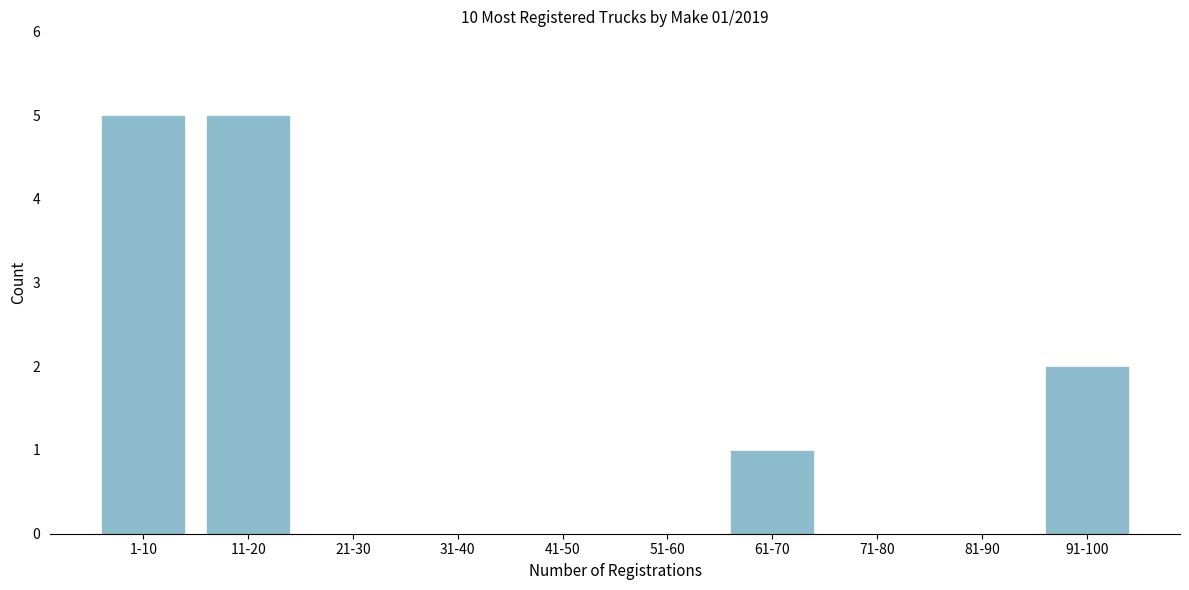

Reading left to right, list all the values displayed in this chart.

1-10=5	11-20=5	21-30=0	31-40=0	41-50=0	51-60=0	61-70=1	71-80=0	81-90=0	91-100=2